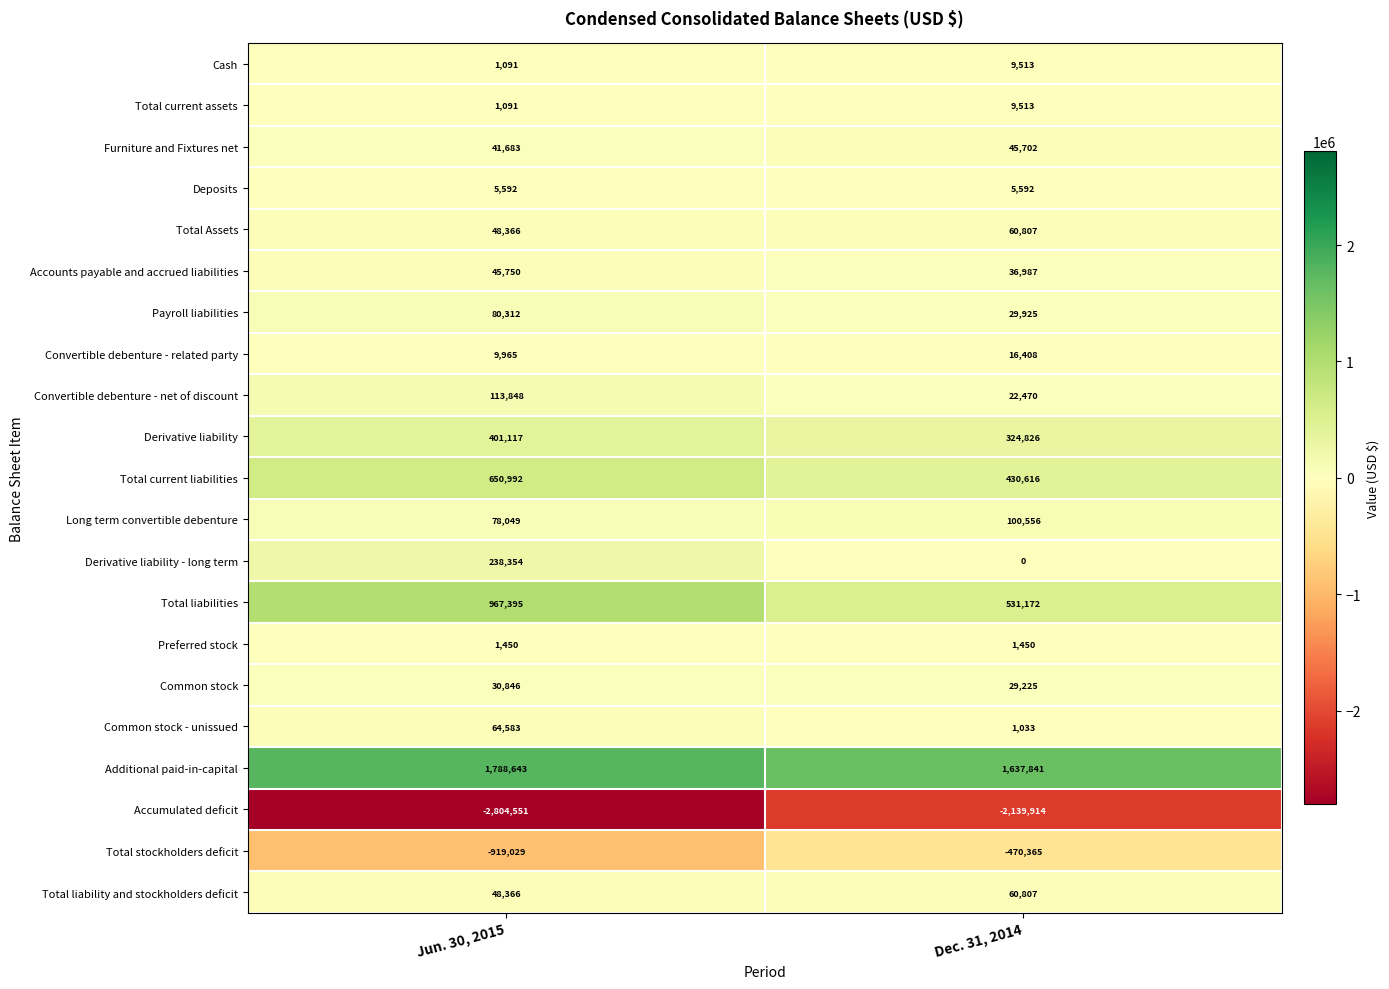

Which series has the largest total across all categories?

Additional paid-in-capital